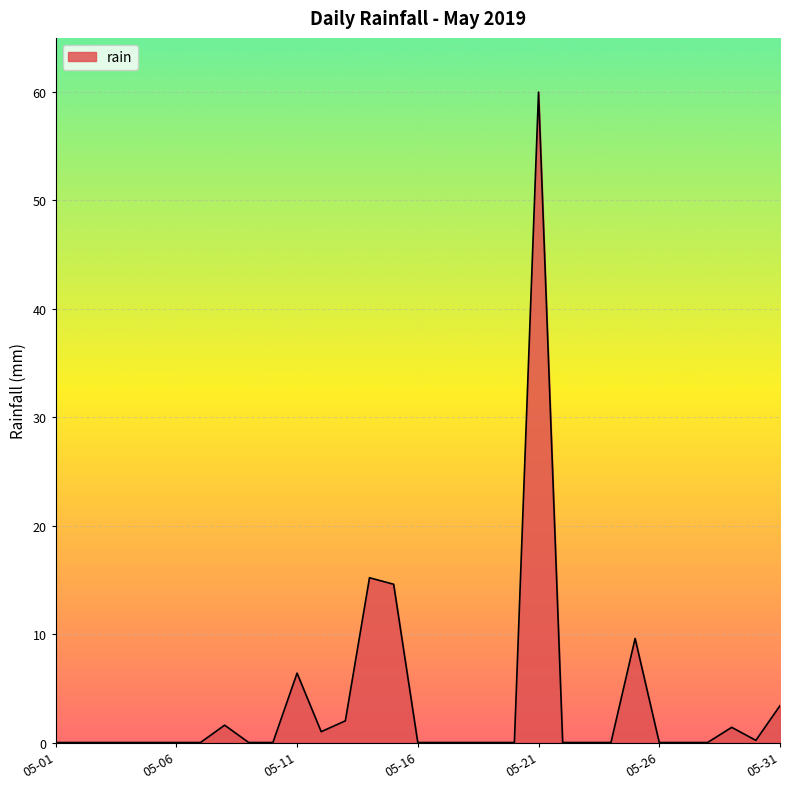

True or false: the data has more than 1 interior local peaks.

True